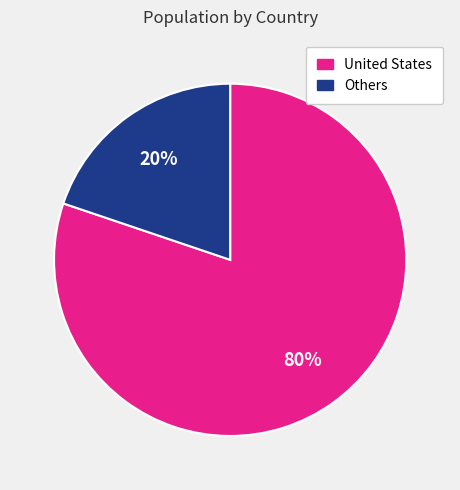

To the nearest percent, what is the average slice percentage?

50%